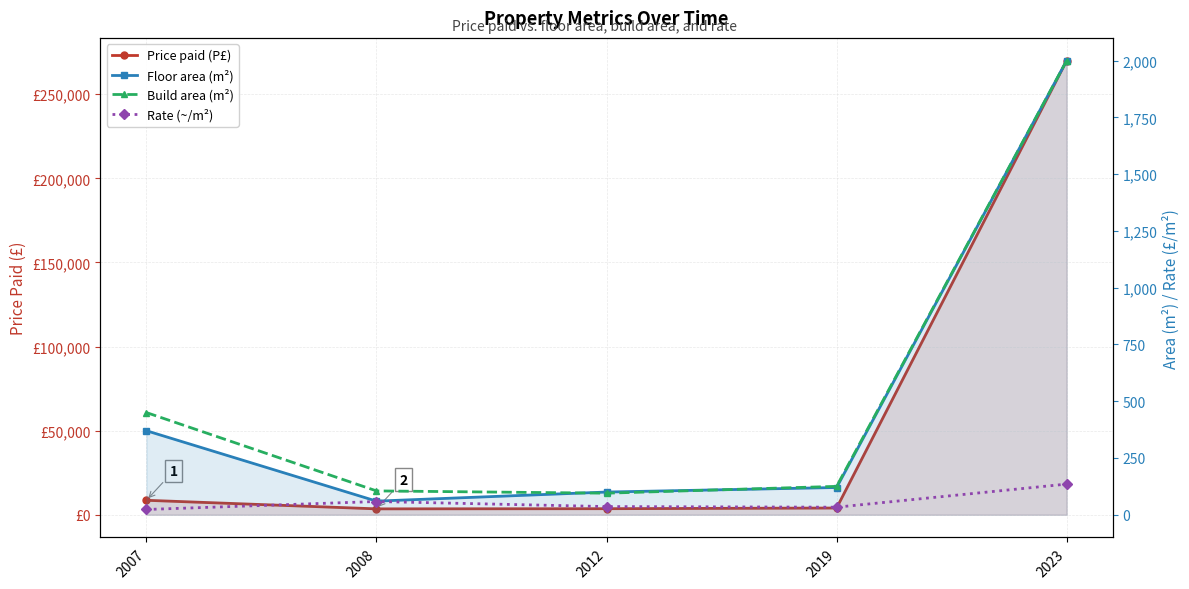

At which category does the chart reach its minimum across all series?

2007